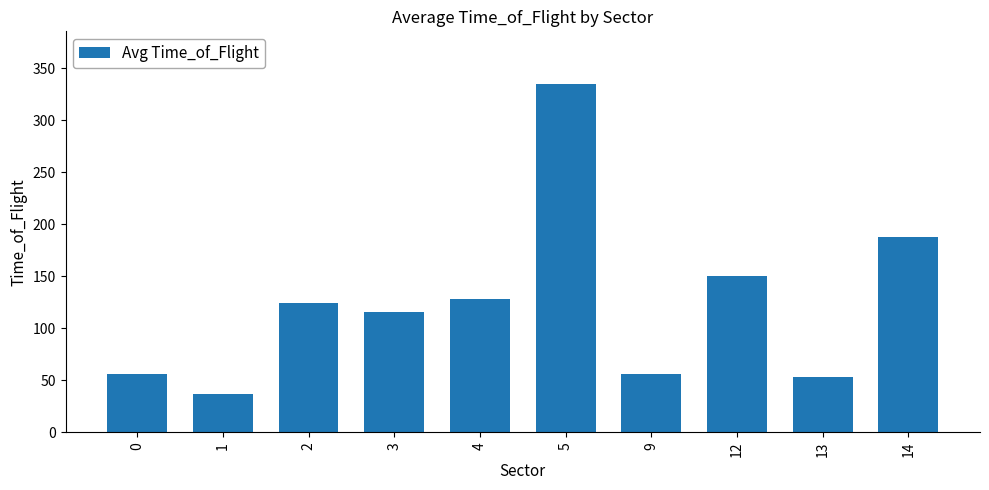

Read the value at 1.

36.8